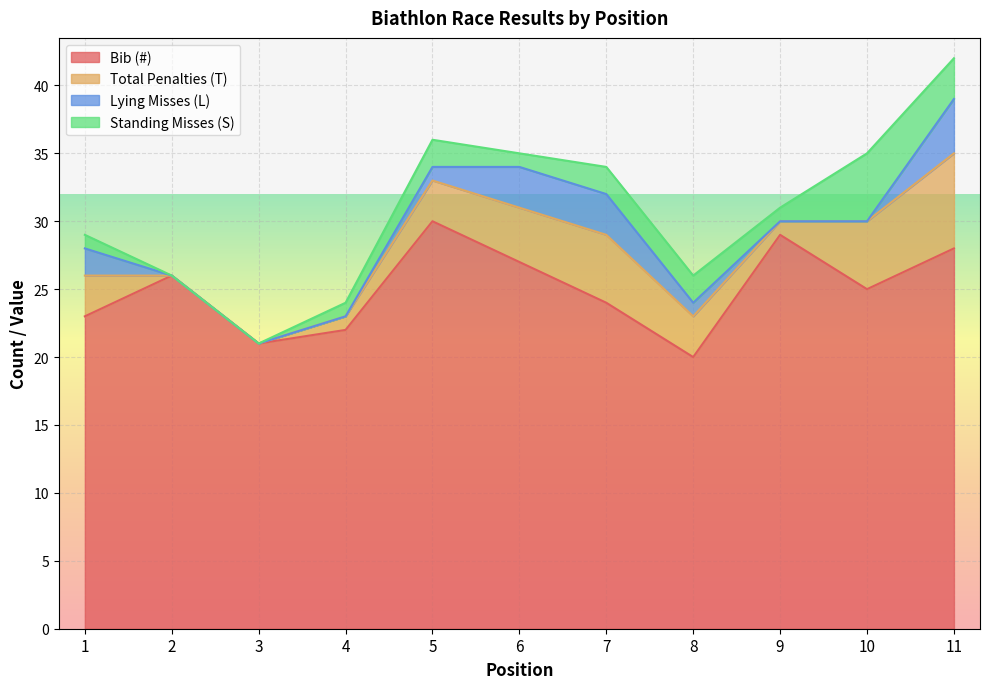

Which series has the widest spread of values?

Bib (#)